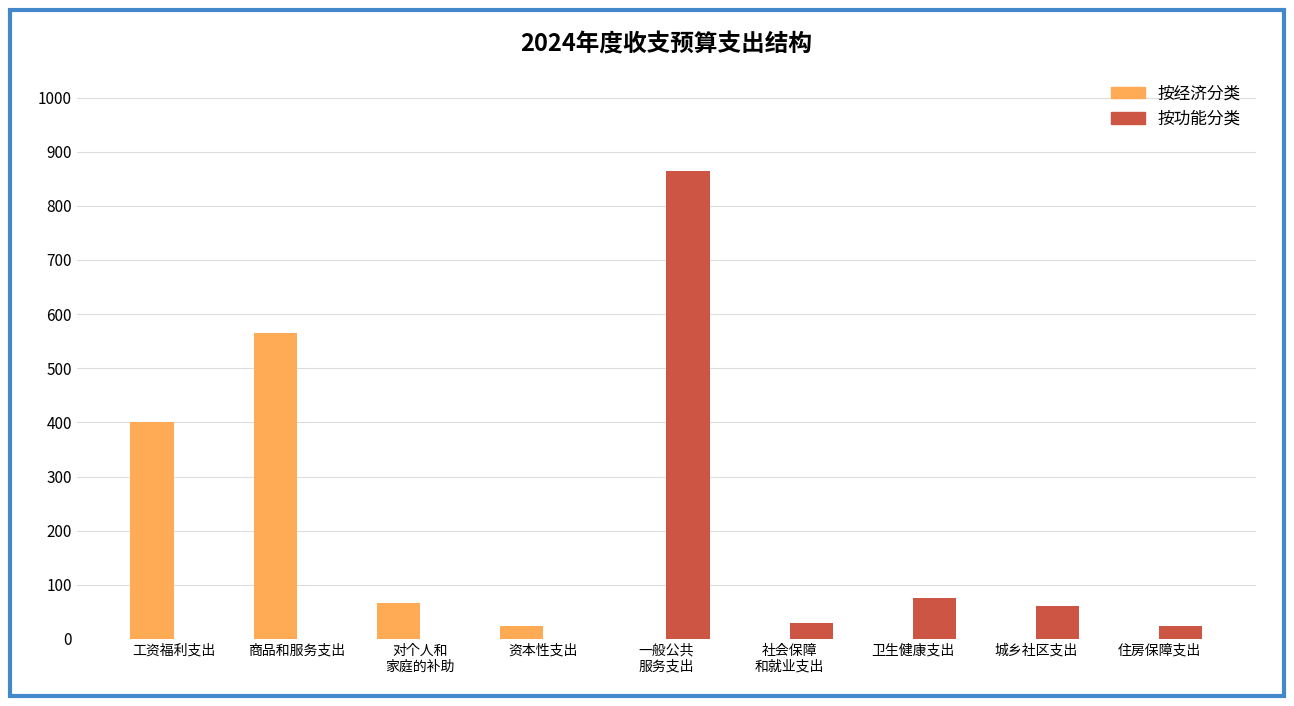

Is the value of 按功能分类 at 住房保障支出 greater than the value of 按经济分类 at 住房保障支出?

Yes